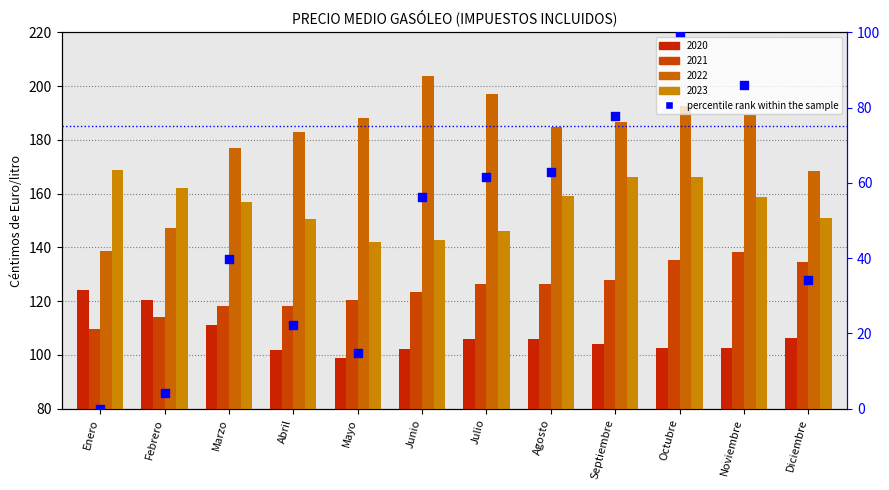

Which has a higher value, Diciembre or Enero?

Diciembre